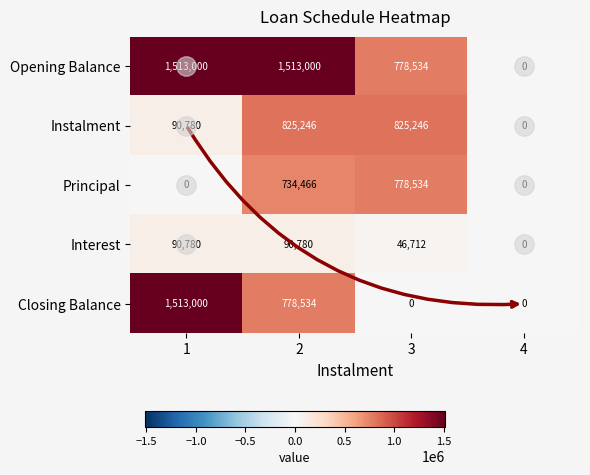

How many categories are shown in the chart?

4